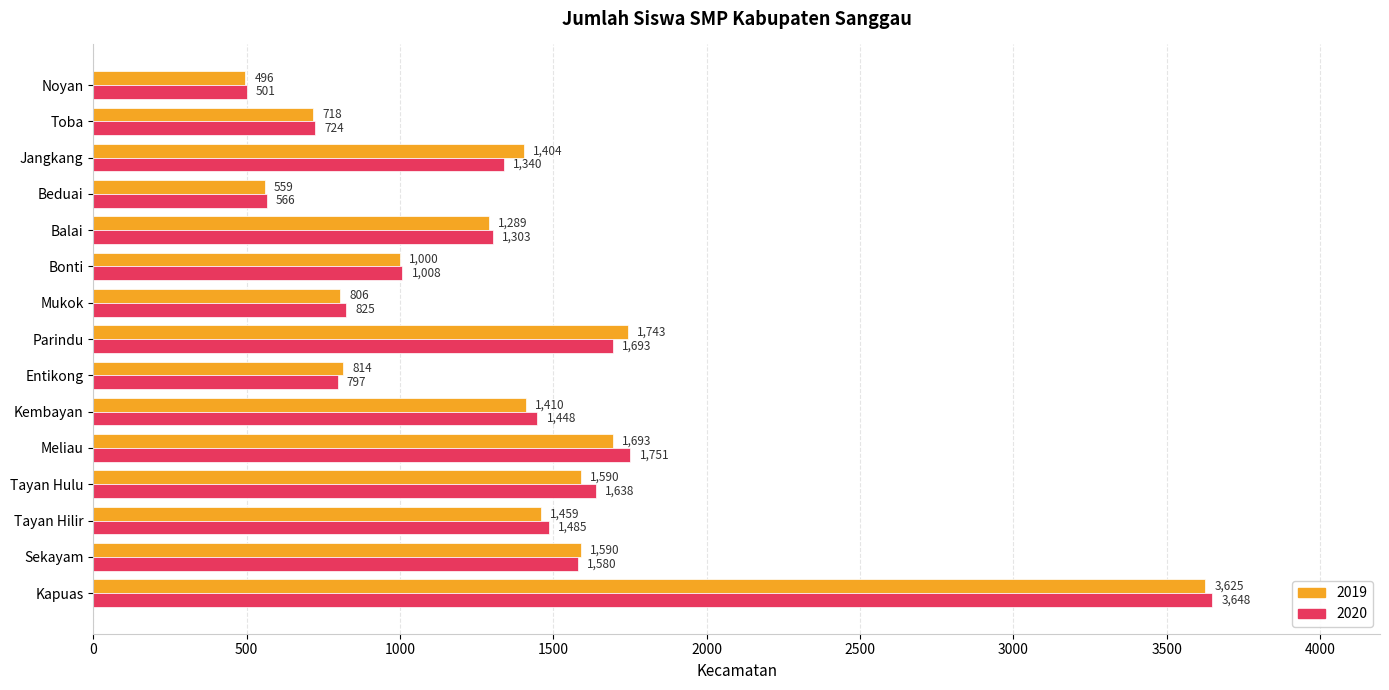

True or false: 2020 has a value of 231 at Noyan.

False